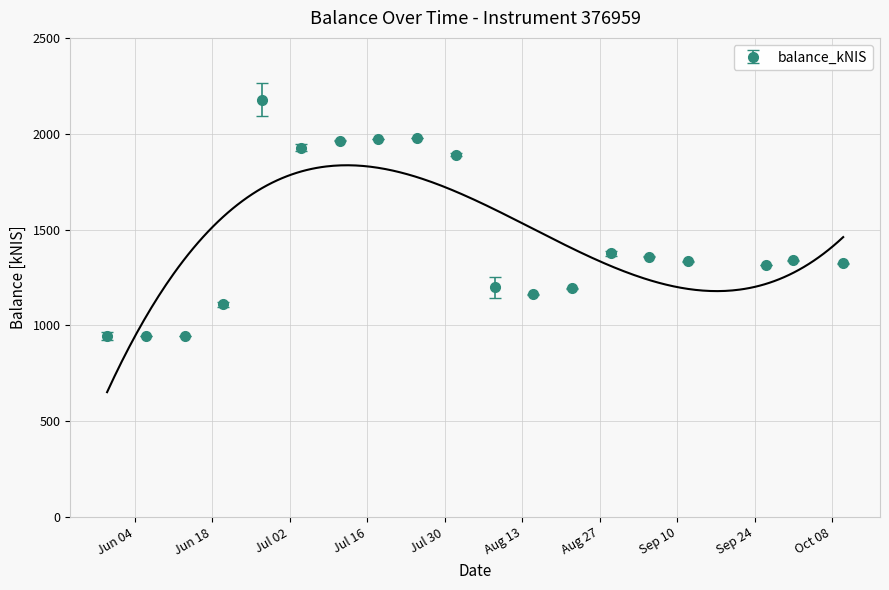

What is the label of the 13th point from the left?

2024-08-22